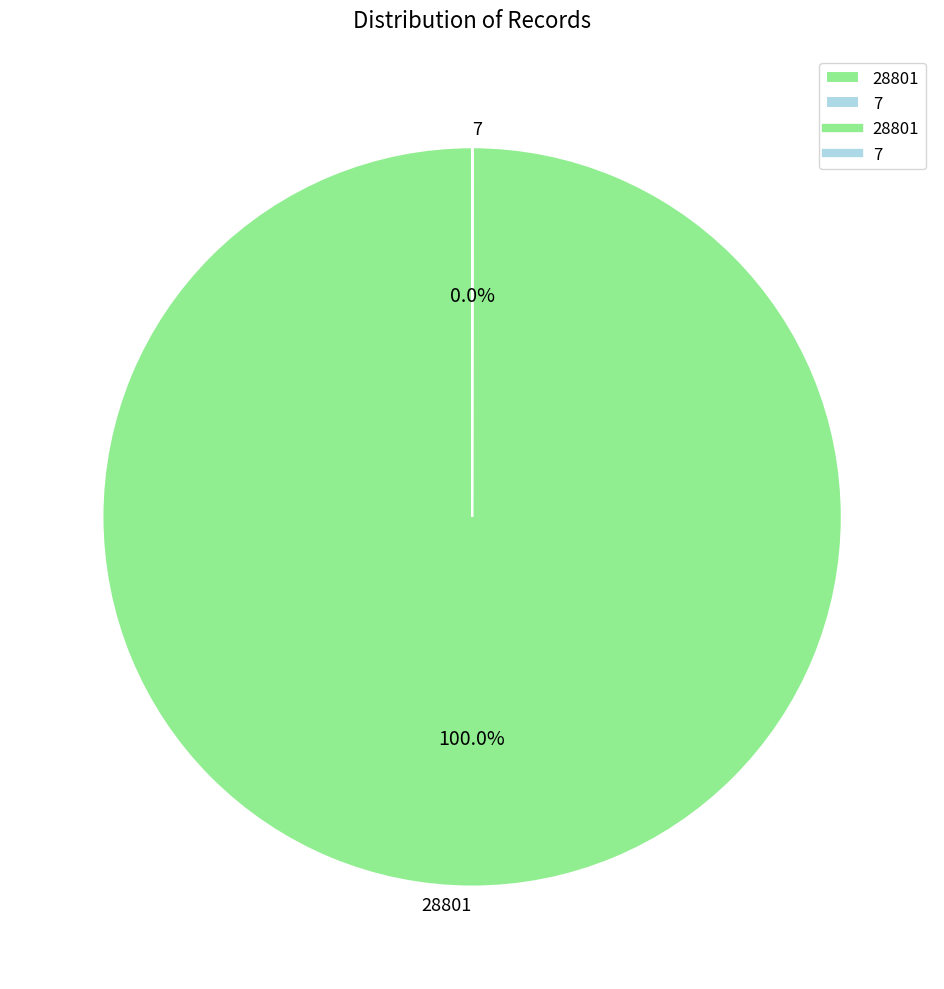

To the nearest percent, what percentage of the pie is 28801?

100%